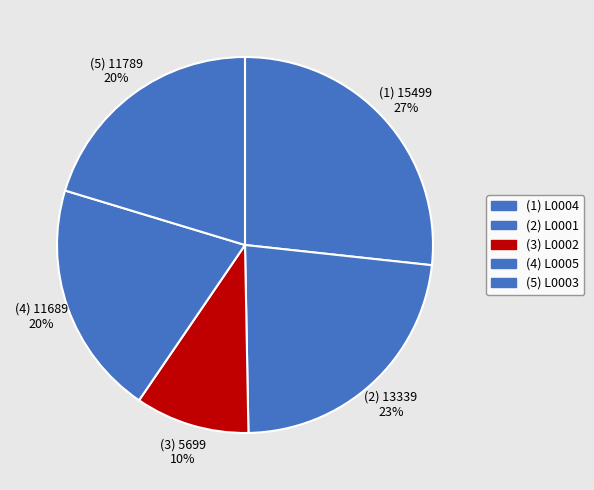

Which slice is the largest?

L0004